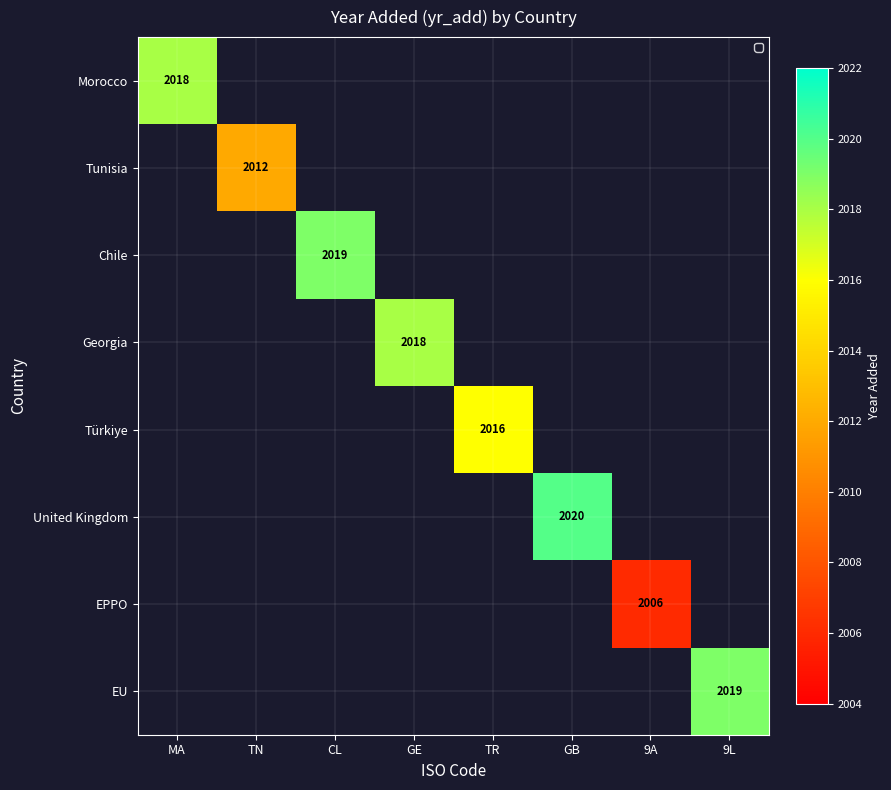

Is it true that EU equals 417 at 9L?

False